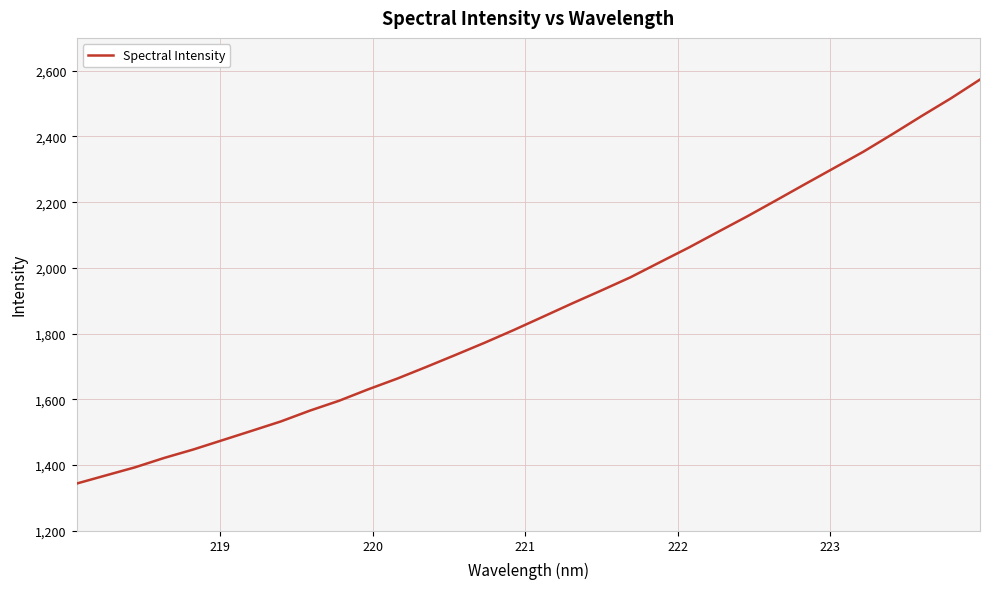

What is the smallest value displayed?

1343.5